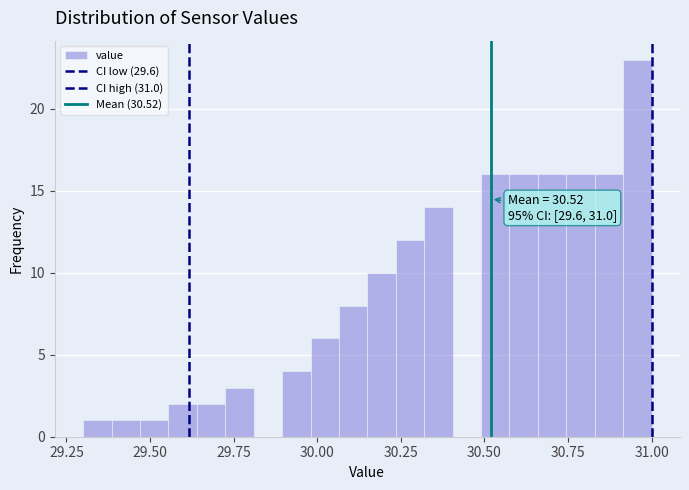

Read against the x-axis, roughly where is the centre of the tallest bar?

30.95